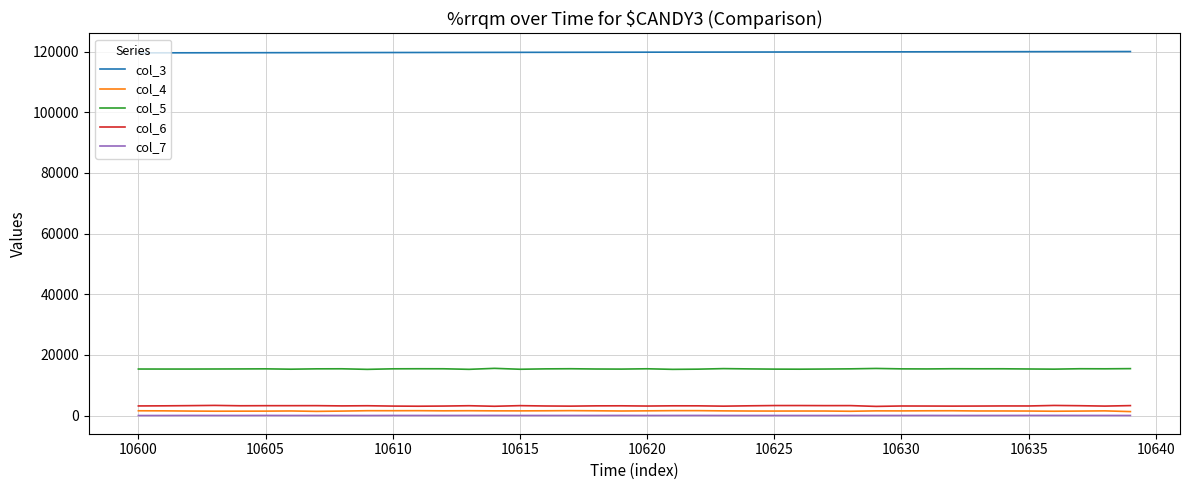

Which series has the largest total across all categories?

col_3